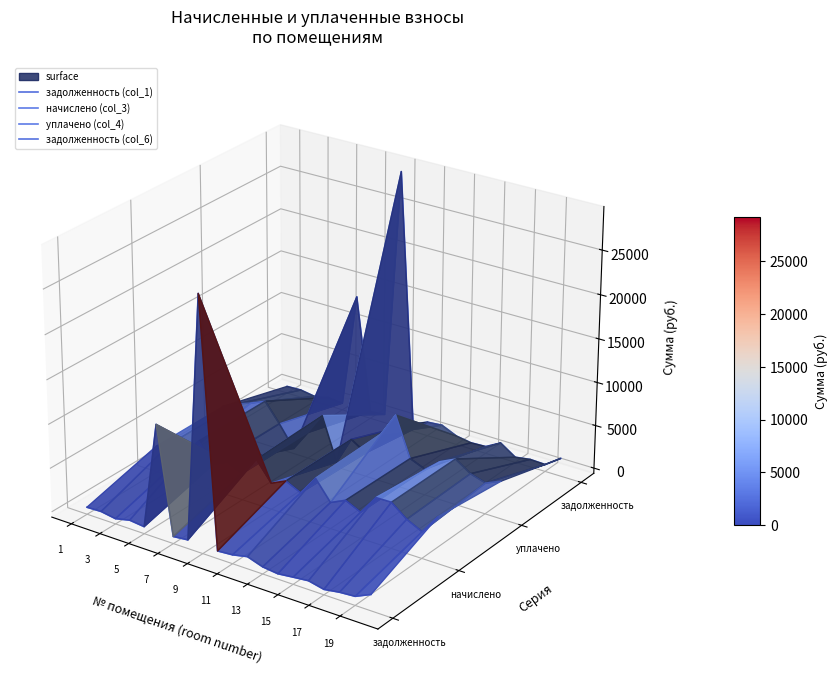

True or false: задолженность (col_6) and начислено (col_3) intersect in this chart.

False